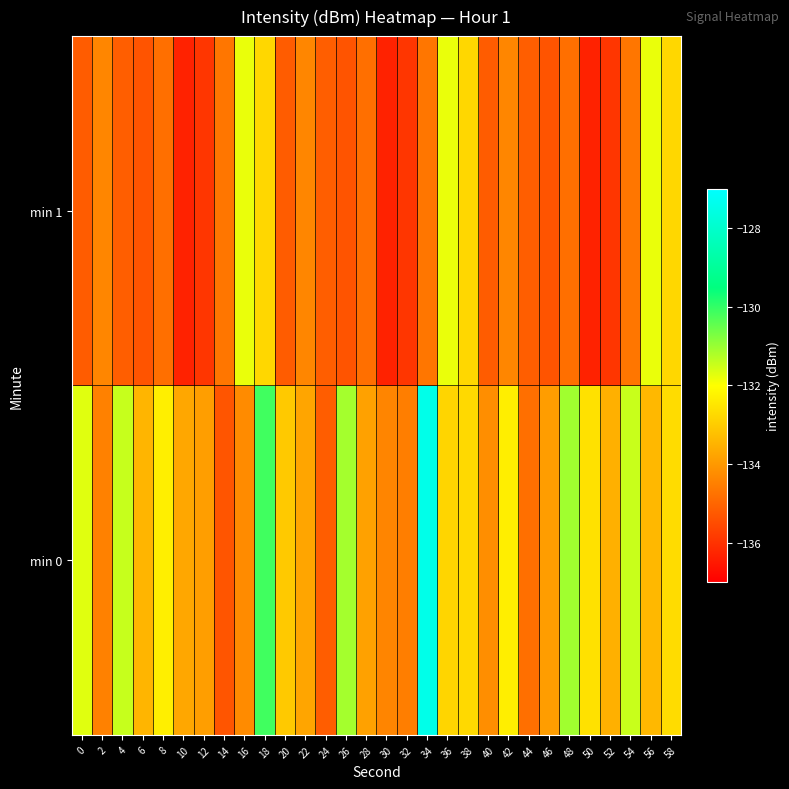

Which category has the lowest value across all series?

10